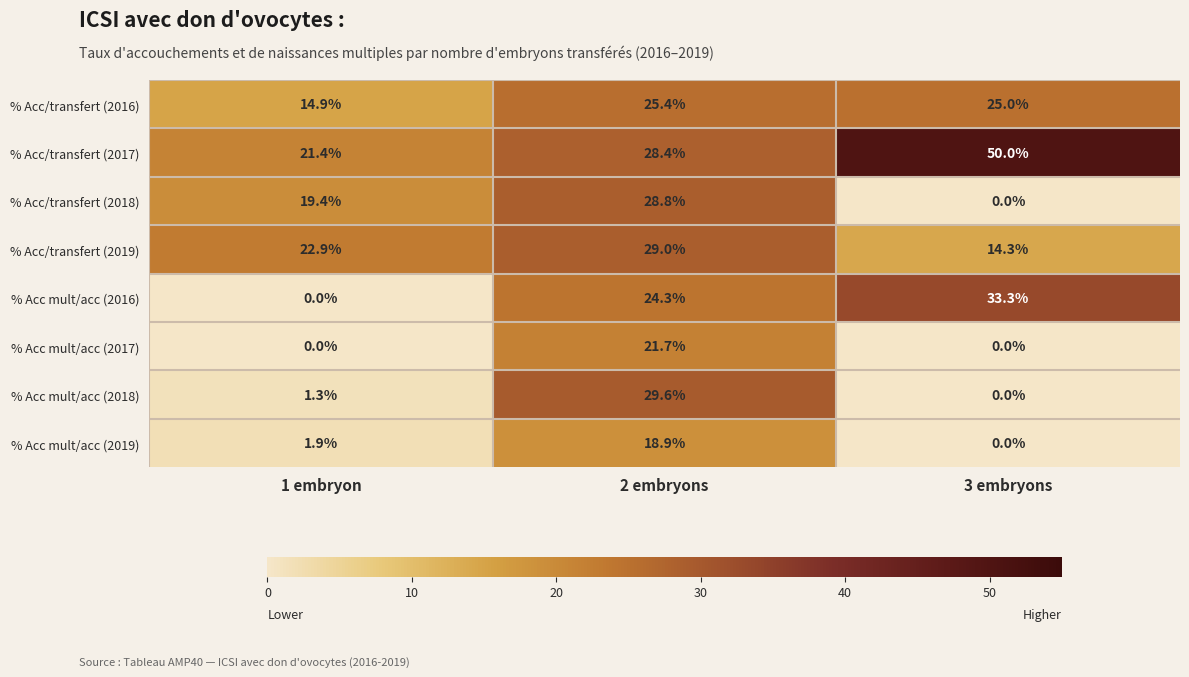

At how many categories does at least one series exceed 4?

3